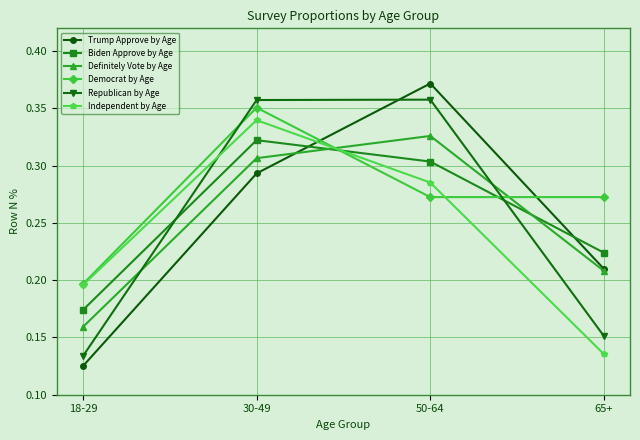

Which series changed the most between 18-29 and 50-64?

Trump Approve by Age